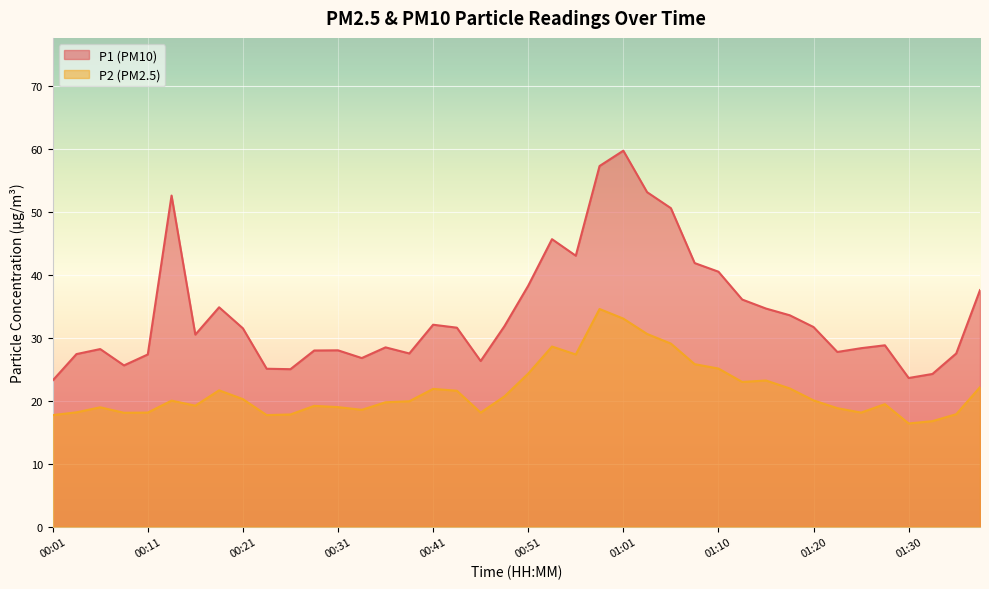

Between 00:09 and 00:19, which is larger?

00:19